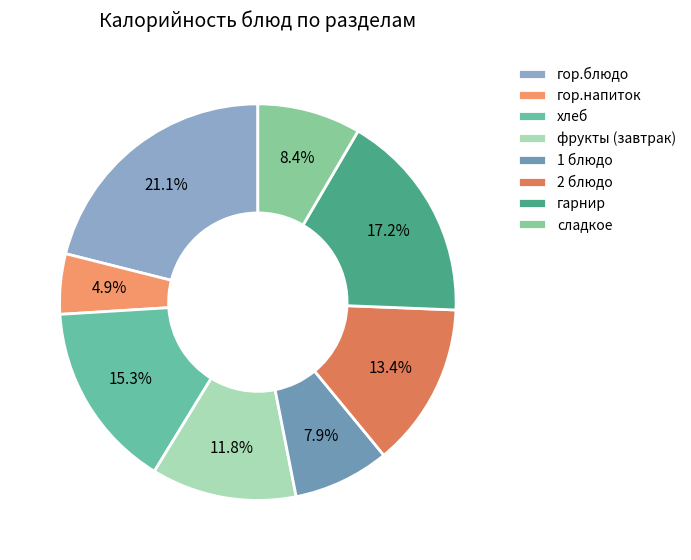

How much of the chart is everything except сладкое?

91.6%